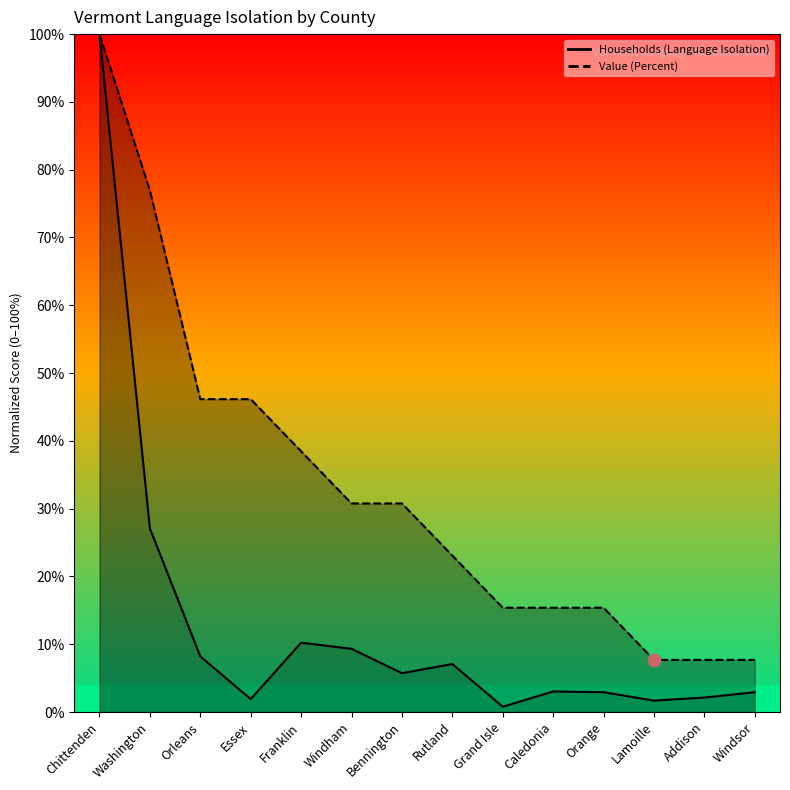

Which series reaches the minimum Y coordinate?

Households (Language Isolation)